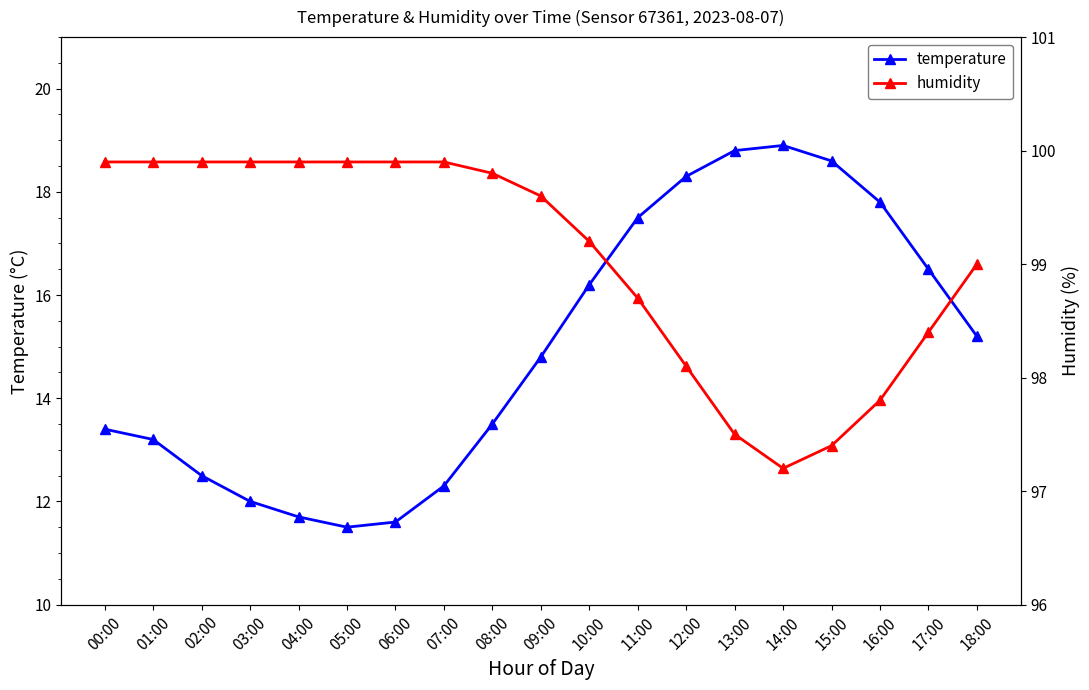

Reading left to right, list all the values displayed in this chart.

temperature: 13.4	13.2	12.5	12.0	11.7	11.5	11.6	12.3	13.5	14.8	16.2	17.5	18.3	18.8	18.9	18.6	17.8	16.5	15.2
humidity: 99.9	99.9	99.9	99.9	99.9	99.9	99.9	99.9	99.8	99.6	99.2	98.7	98.1	97.5	97.2	97.4	97.8	98.4	99.0